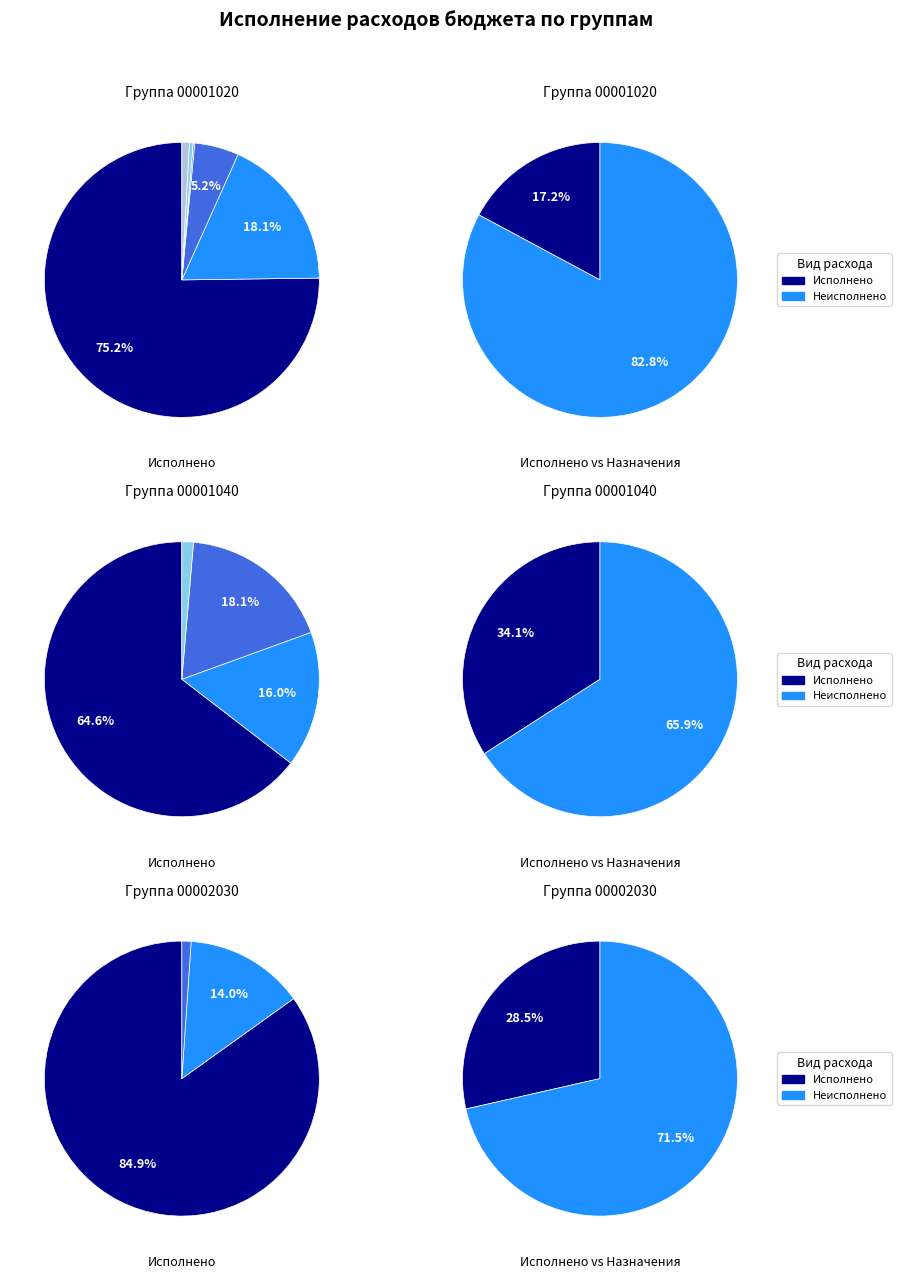

The 1 slice represents 0% of the pie. True or false?

True